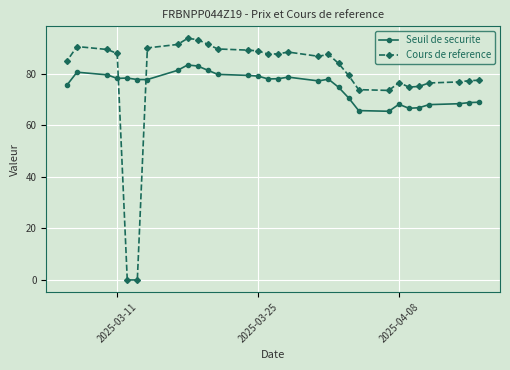

What is the maximum value shown in the chart?

93.8